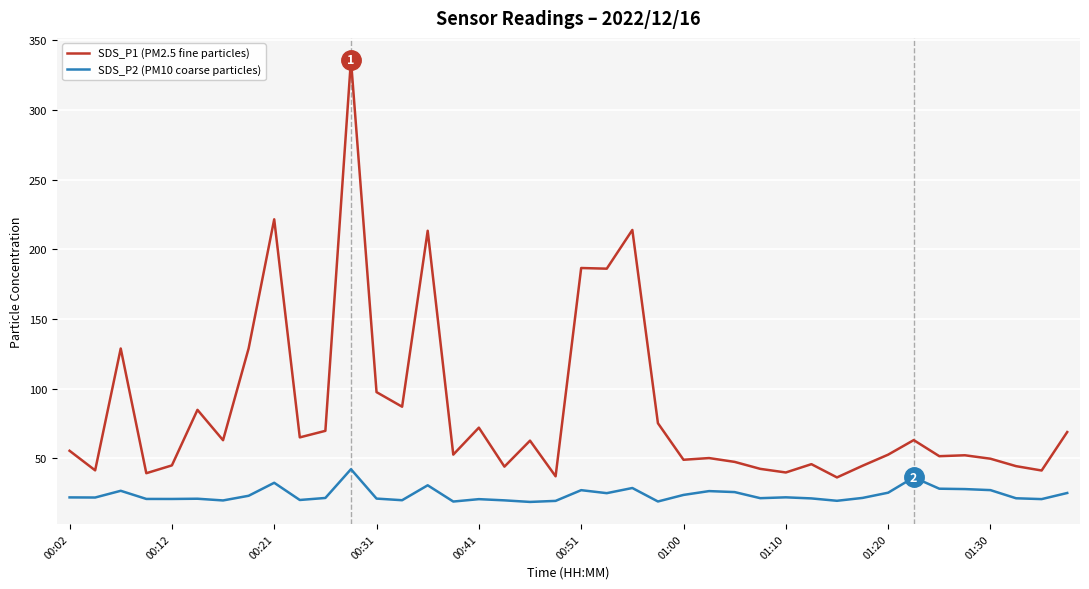

Does the chart display data point markers on the line(s)?

No